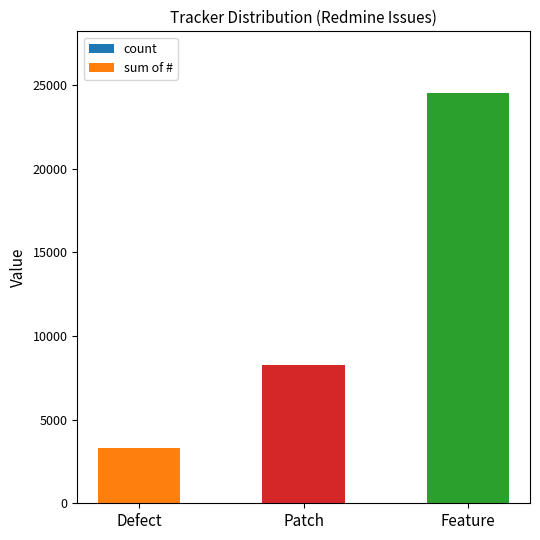

How many series are shown in this chart?

2